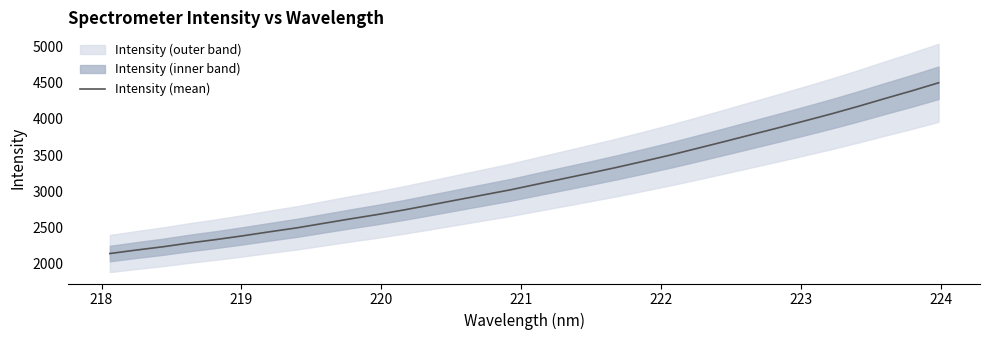

How many data points are less than 3098?

16